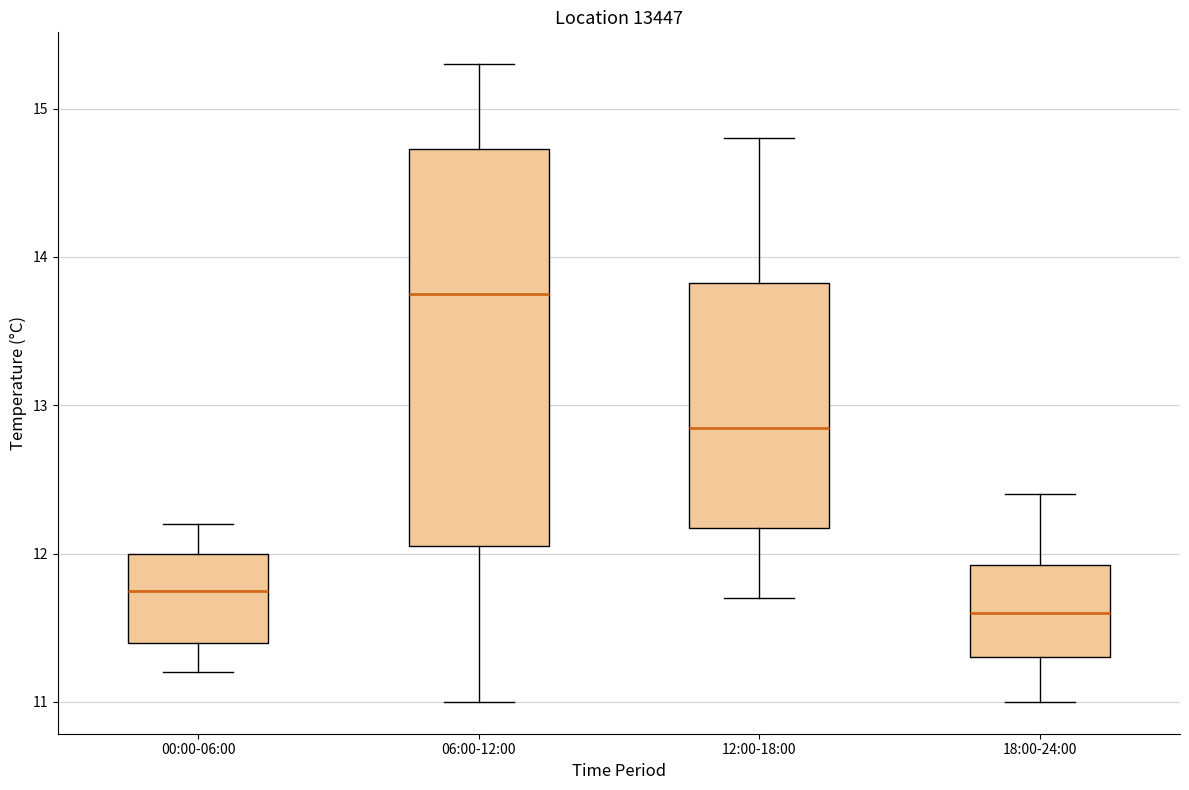

Where is the lower edge of the box for 12:00-18:00 on the y-axis? The values are not printed on the chart, so give them approximately, as read against the axis.

12.2